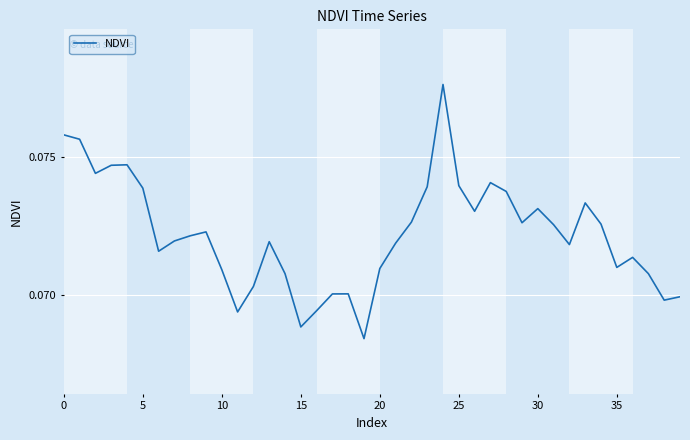

What is the value of the 3rd point from the left?

0.1